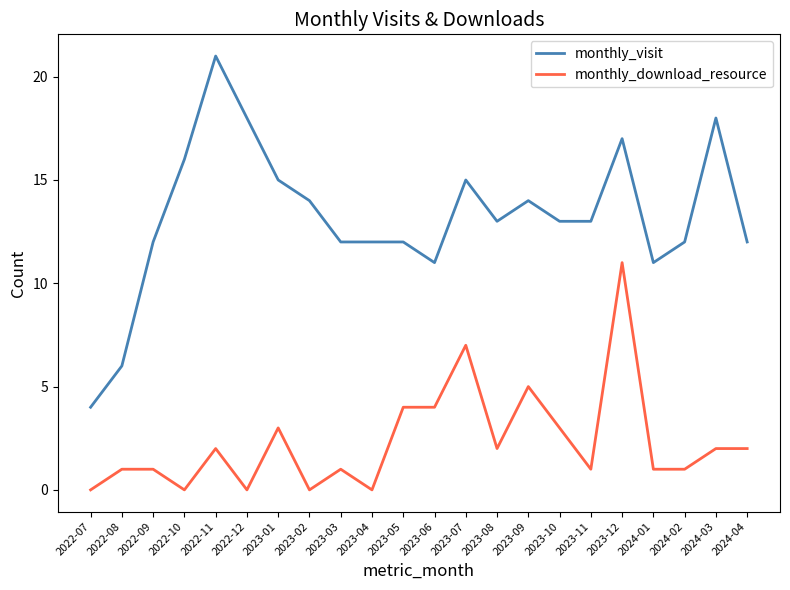

What is the difference between the maximum and minimum values in the monthly_visit series?

17